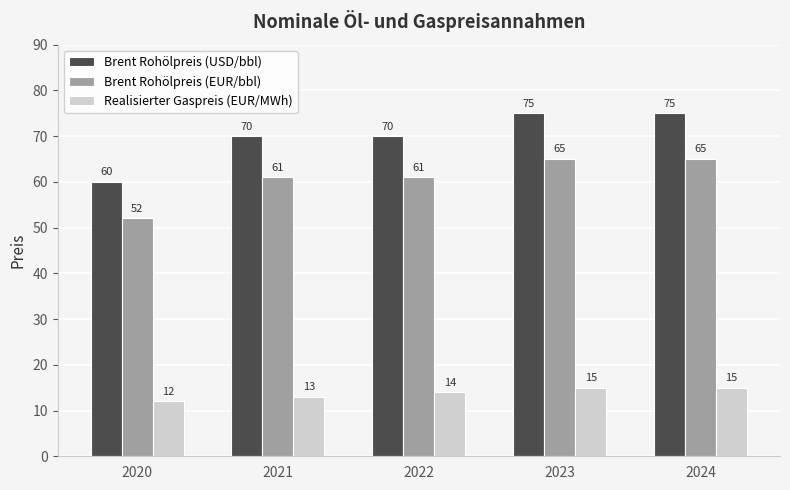

Are the bars grouped side by side (vs. stacked)?

Yes